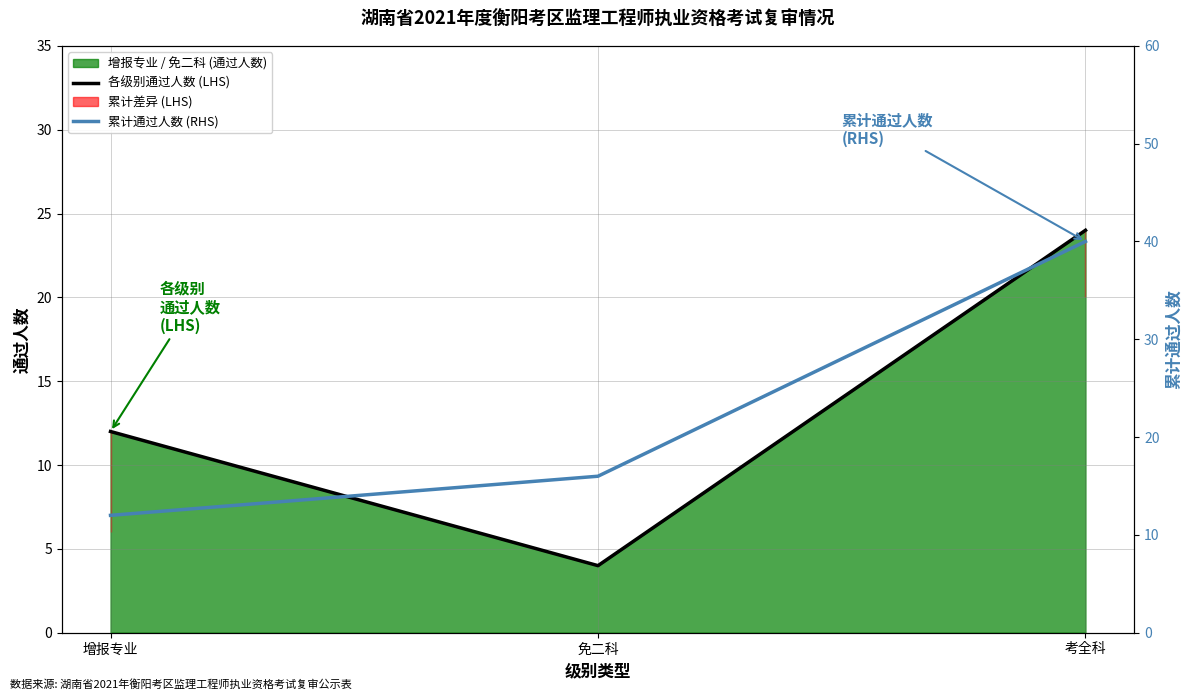

At 免二科, list the series in order from largest to smallest.

累计通过人数 (RHS), 各级别通过人数 (LHS)